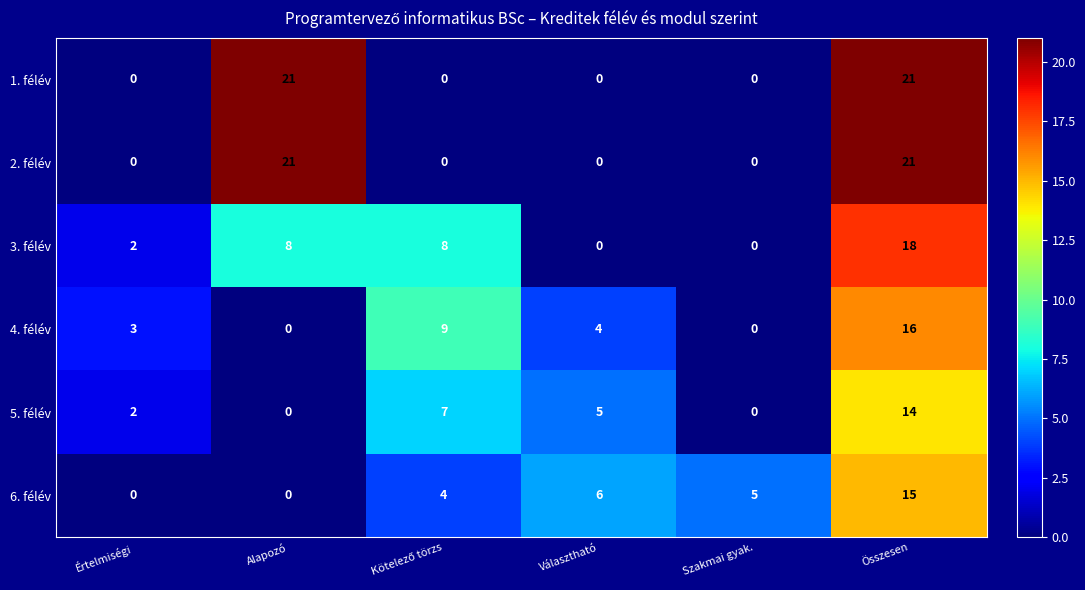

How many values in the 5. félév series are below 5?

3